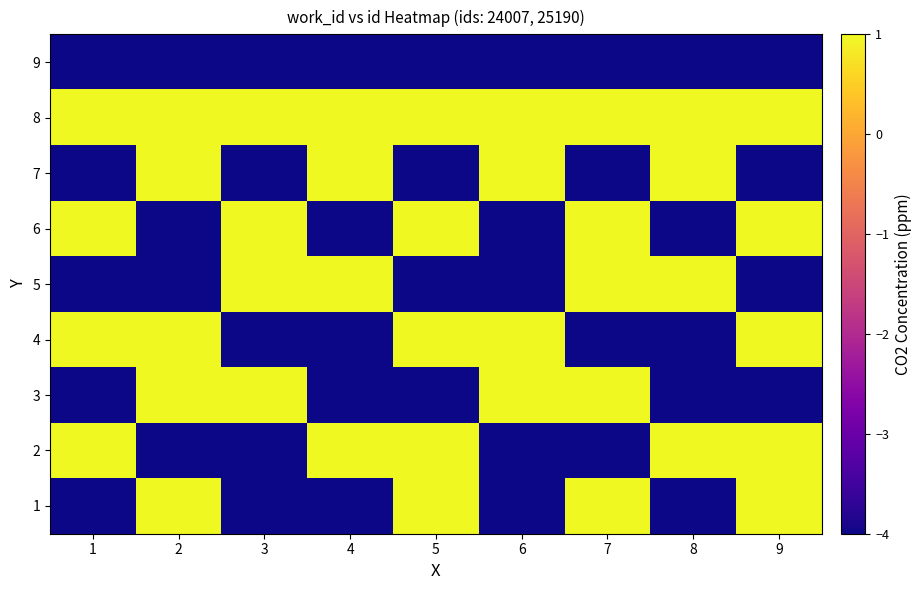

What is the greatest value displayed?

1